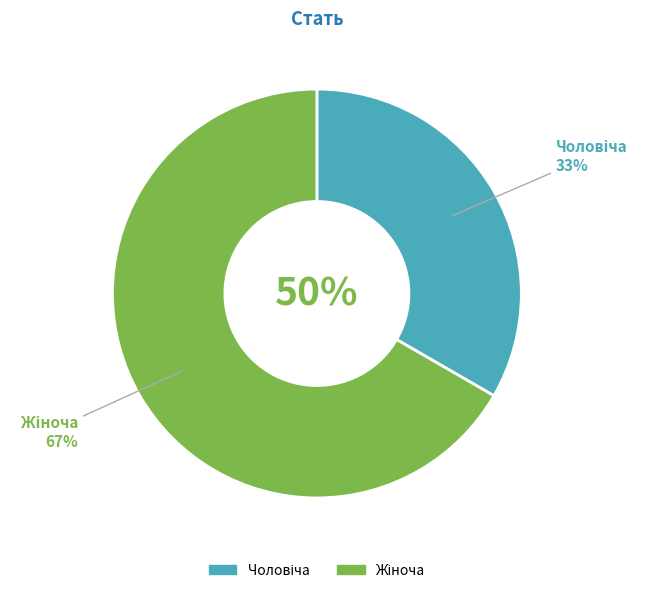

Combined, what portion of the pie is Жіноча and Чоловіча?

100.0%